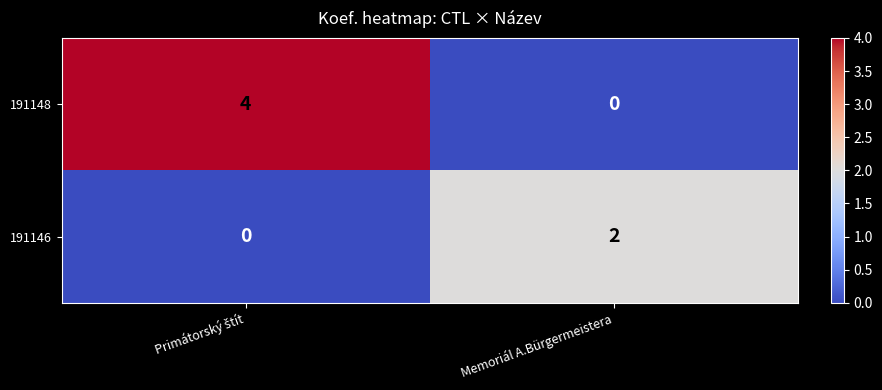

Reading left to right, transcribe all the data shown in this chart.

191148: 4	0
191146: 0	2